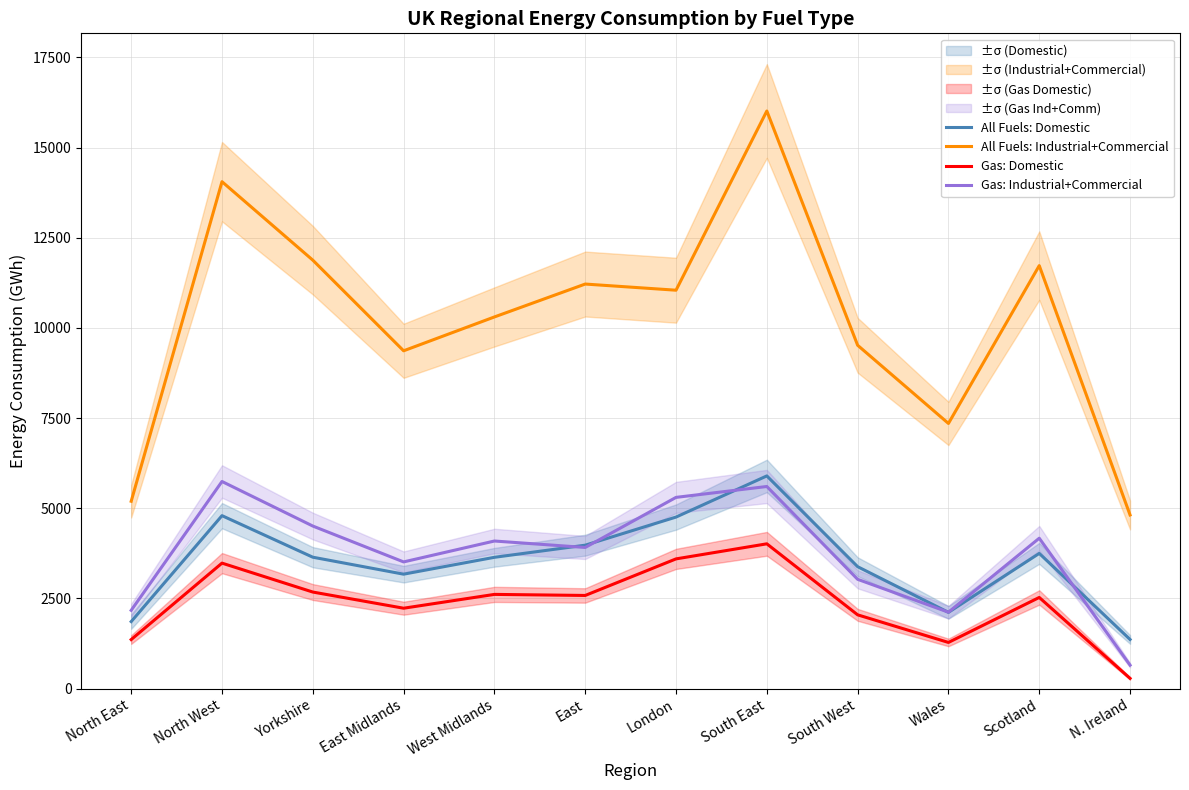

True or false: All Fuels: Industrial+Commercial has a value of 11045.8 at London.

True